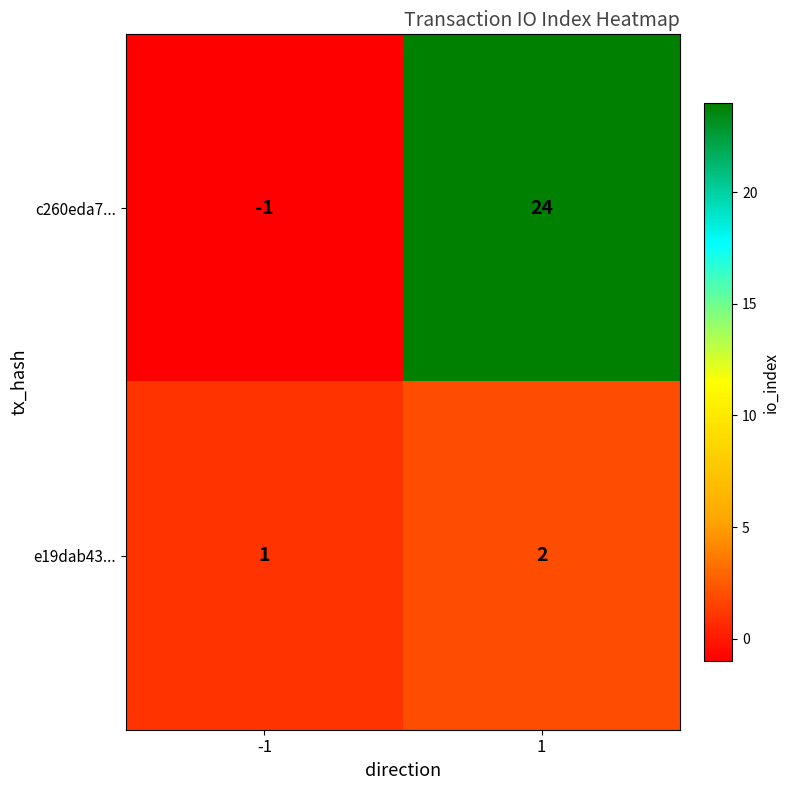

What is the total value across all series at 1?

26